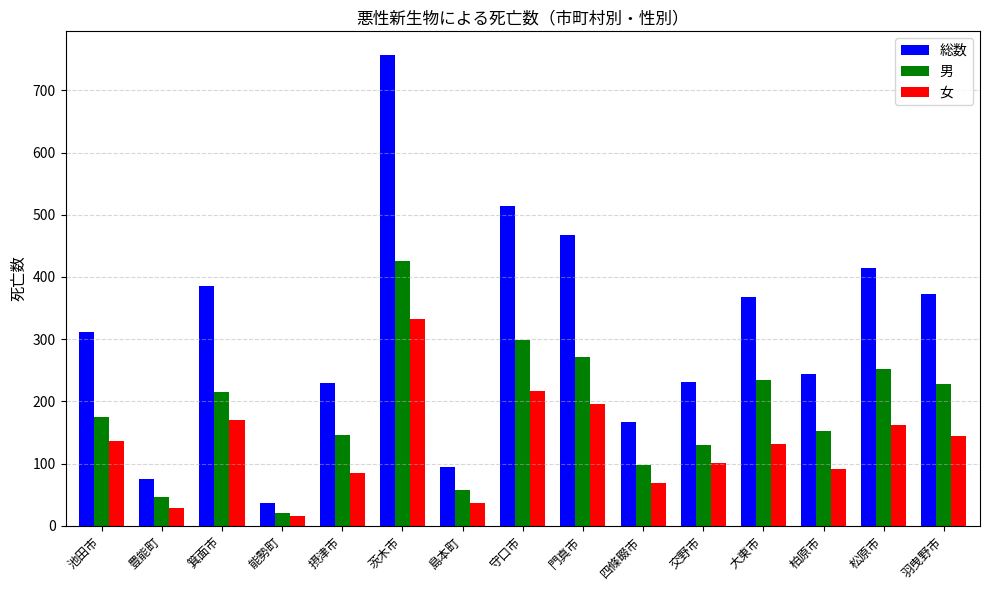

The 男 series shows 84 at 島本町. True or false?

False